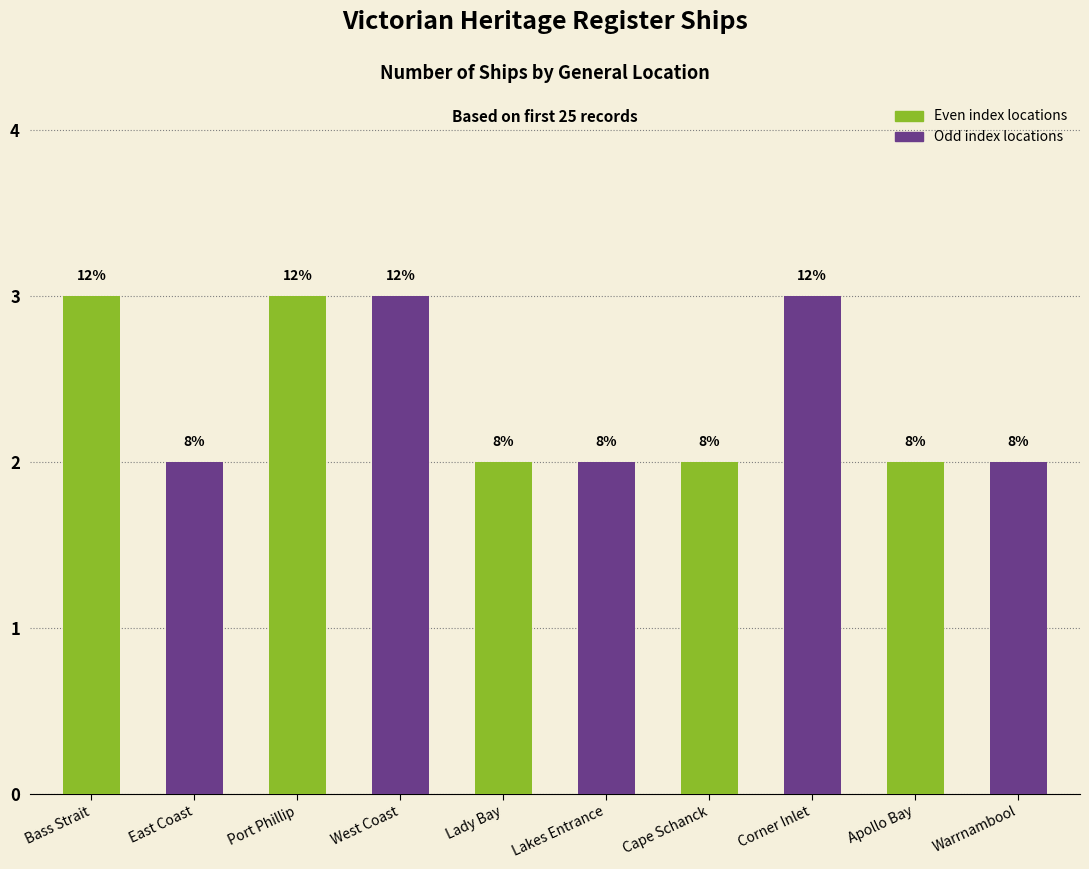

What is the label of the 2nd bar from the right?

Apollo Bay